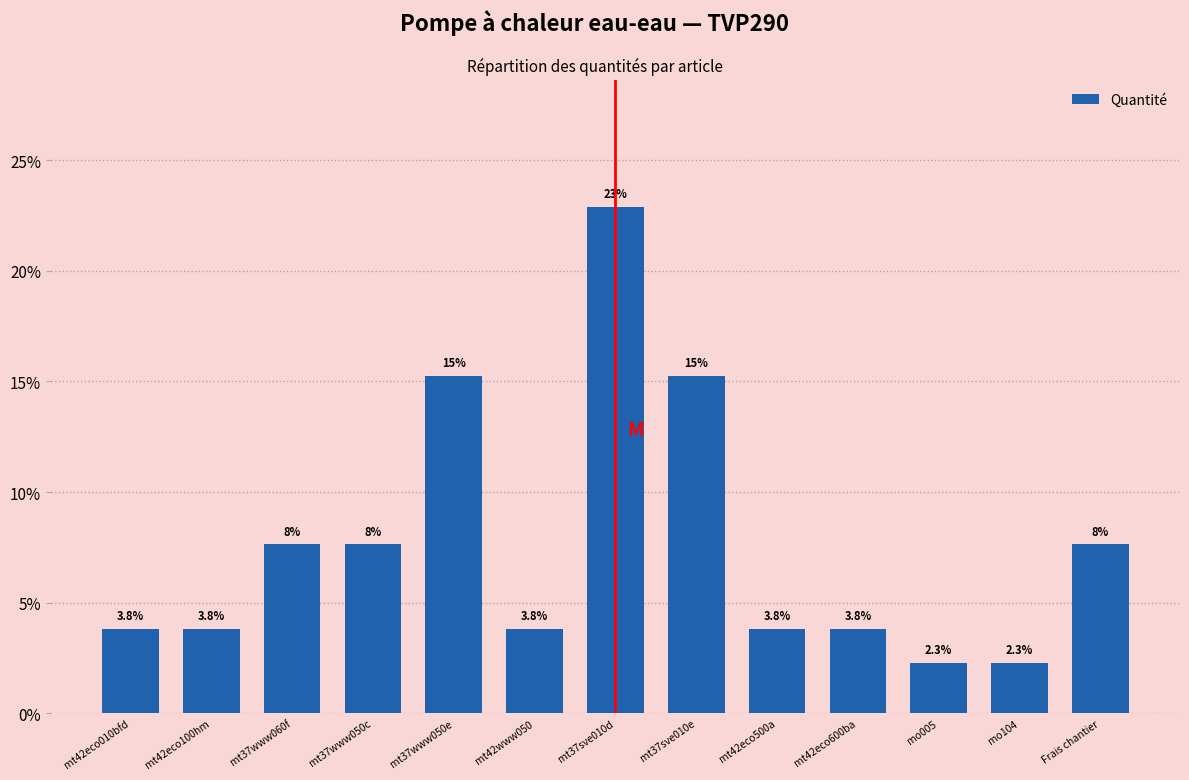

Reading right to left, list all the values displayed in this chart.

Frais chantier=7.6	mo104=2.3	mo005=2.3	mt42eco600ba=3.8	mt42eco500a=3.8	mt37sve010e=15.3	mt37sve010d=22.9	mt42www050=3.8	mt37www050e=15.3	mt37www050c=7.6	mt37www060f=7.6	mt42eco100hm=3.8	mt42eco010bfd=3.8